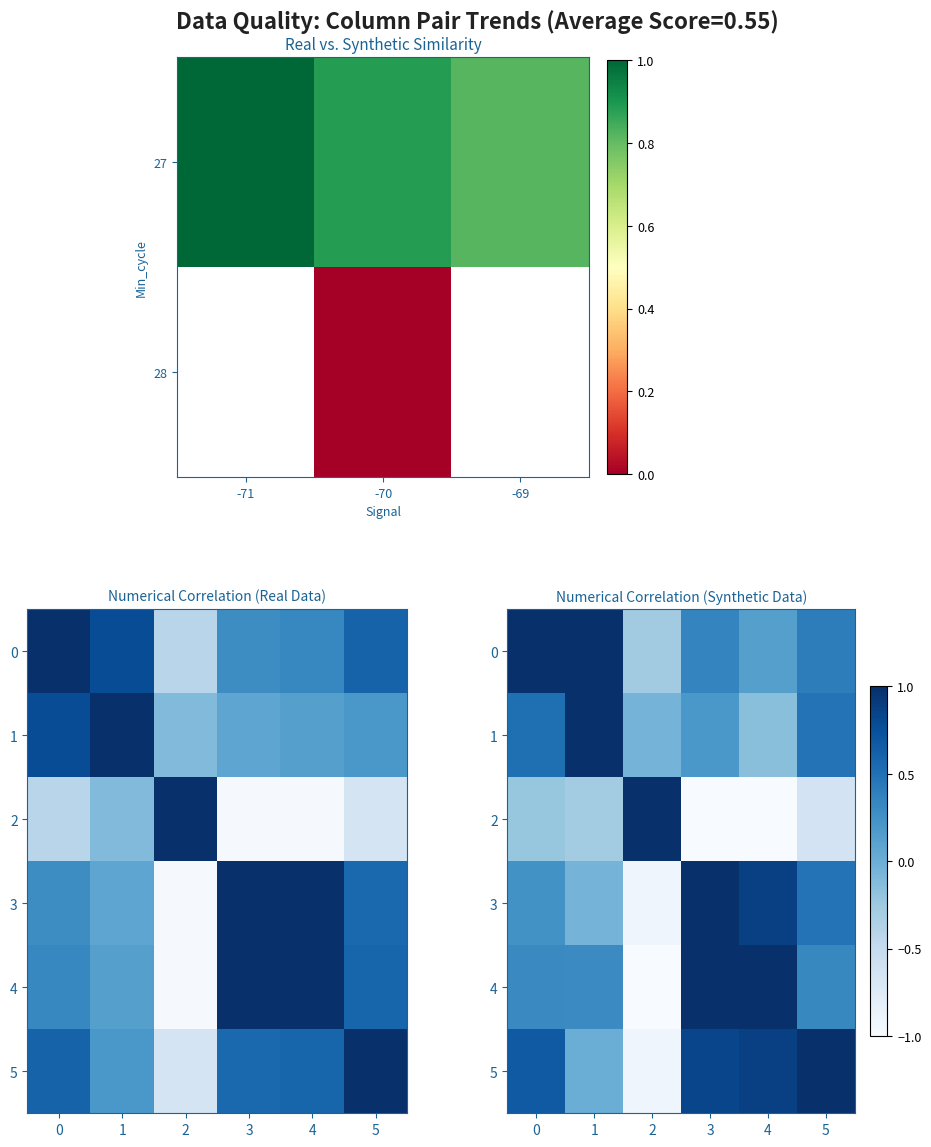

How many values in 4 are below zero?

1